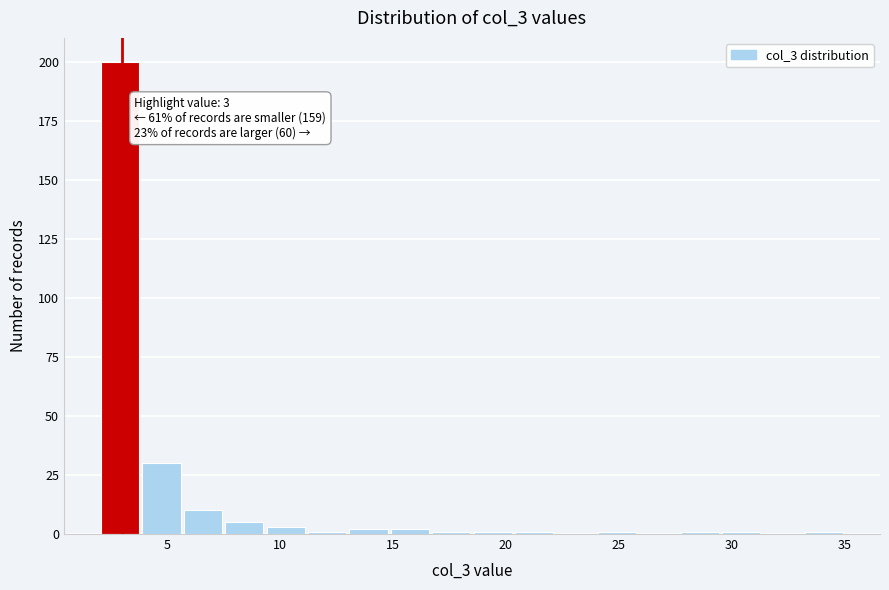

Around what value on the x-axis is the tallest bar? Give the approximate position of its centre, as read against the axis.

3.0